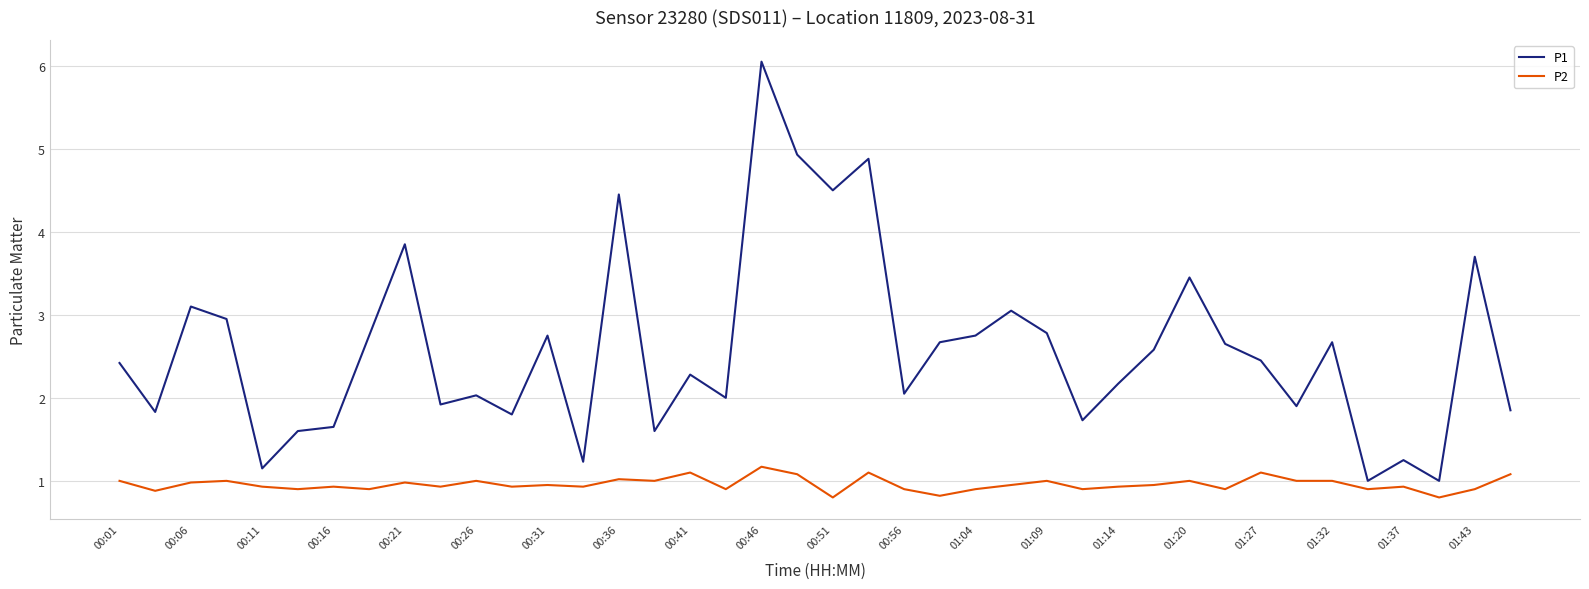

Rank the series by their average value, from lowest to highest.

P2, P1